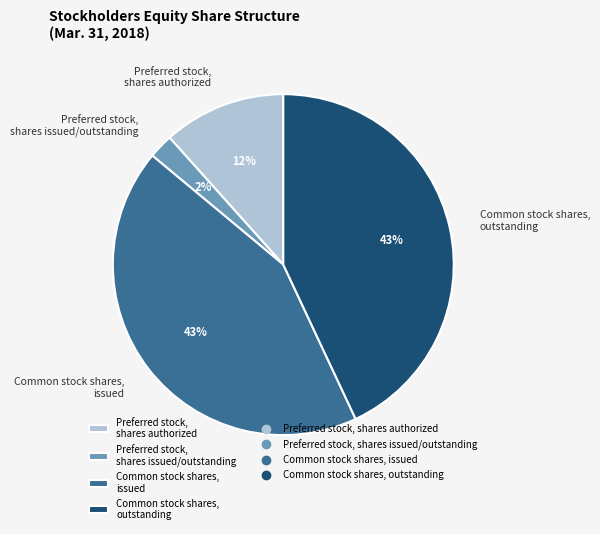

Which category has the smallest portion of the pie?

Preferred stock, shares issued/outstanding